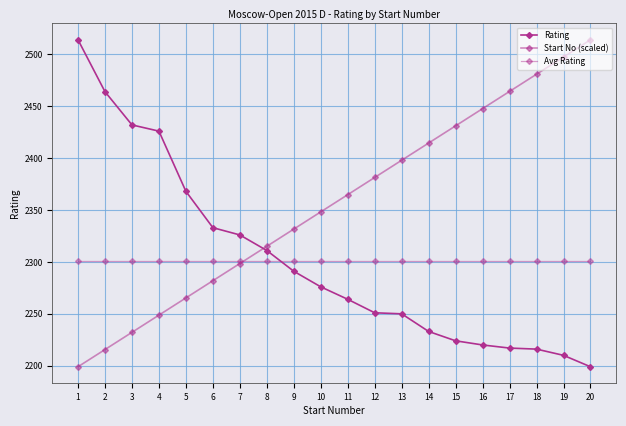

Reading left to right, what are all the values shown in this chart?

Rating: 1=2514.0	2=2464.0	3=2432.0	4=2426.0	5=2368.0	6=2333.0	7=2326.0	8=2311.0	9=2291.0	10=2276.0	11=2264.0	12=2251.0	13=2250.0	14=2233.0	15=2224.0	16=2220.0	17=2217.0	18=2216.0	19=2210.0	20=2199.0
Start No (scaled): 1=2199.0	2=2215.6	3=2232.2	4=2248.7	5=2265.3	6=2281.9	7=2298.5	8=2315.1	9=2331.6	10=2348.2	11=2364.8	12=2381.4	13=2397.9	14=2414.5	15=2431.1	16=2447.7	17=2464.3	18=2480.8	19=2497.4	20=2514.0
Avg Rating: 1=2301.2	2=2301.2	3=2301.2	4=2301.2	5=2301.2	6=2301.2	7=2301.2	8=2301.2	9=2301.2	10=2301.2	11=2301.2	12=2301.2	13=2301.2	14=2301.2	15=2301.2	16=2301.2	17=2301.2	18=2301.2	19=2301.2	20=2301.2